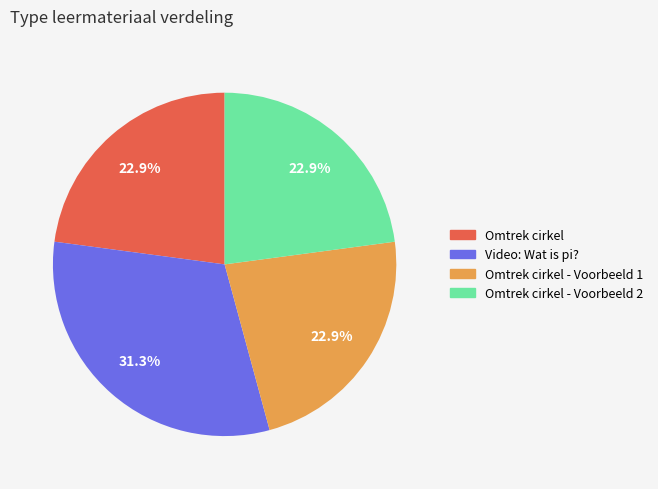

Does any single category account for the majority?

No